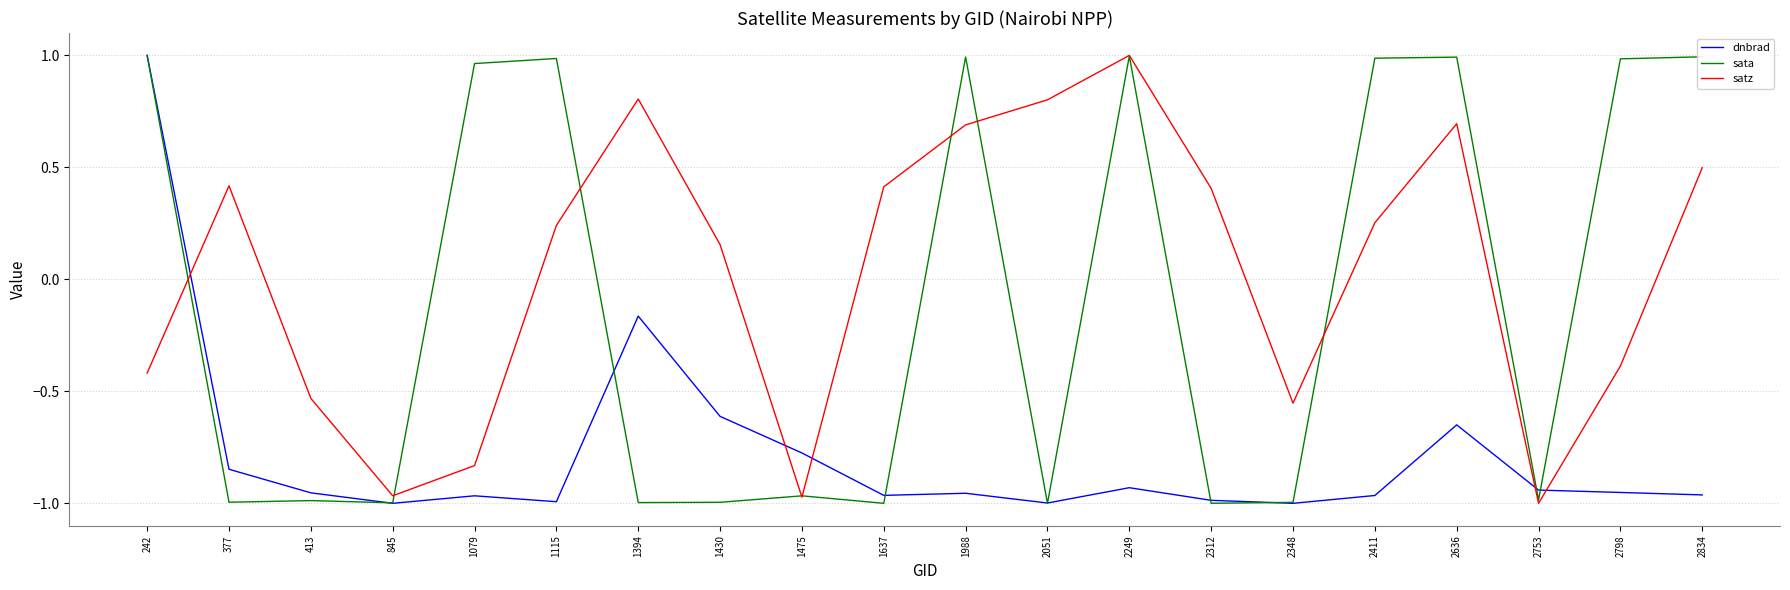

Is it true that dnbrad equals -0.1 at 2636?

False